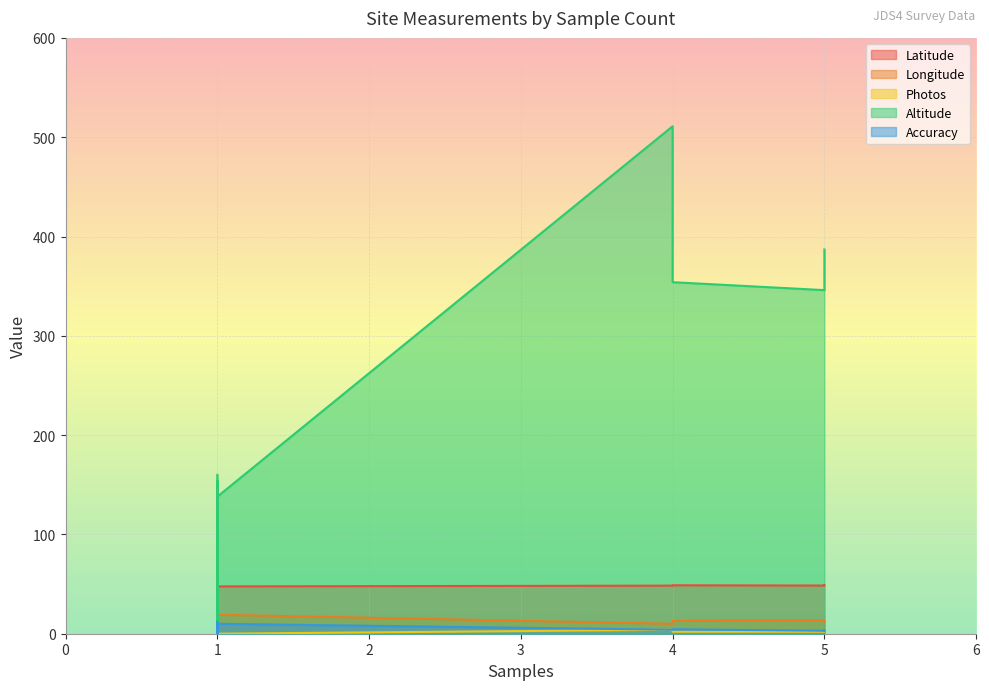

Between 1 and 1, which is larger?

1